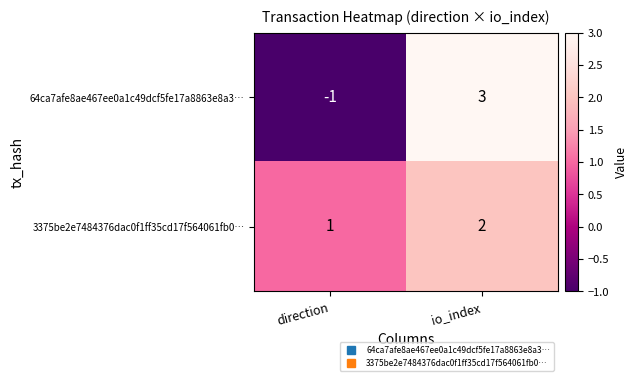

What is the sum of all 3375be2e7484376dac0f1ff35cd17f564061fb0… values?

3